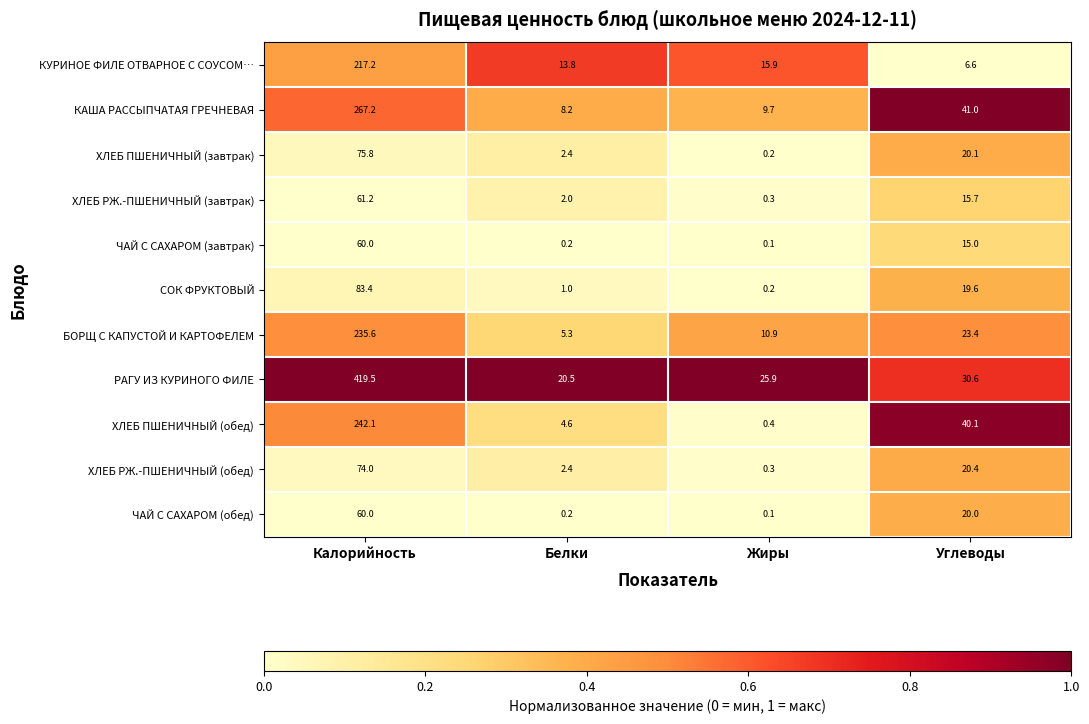

List the labels in order of ЧАЙ С САХАРОМ (завтрак) value, largest first.

Калорийность, Углеводы, Белки, Жиры